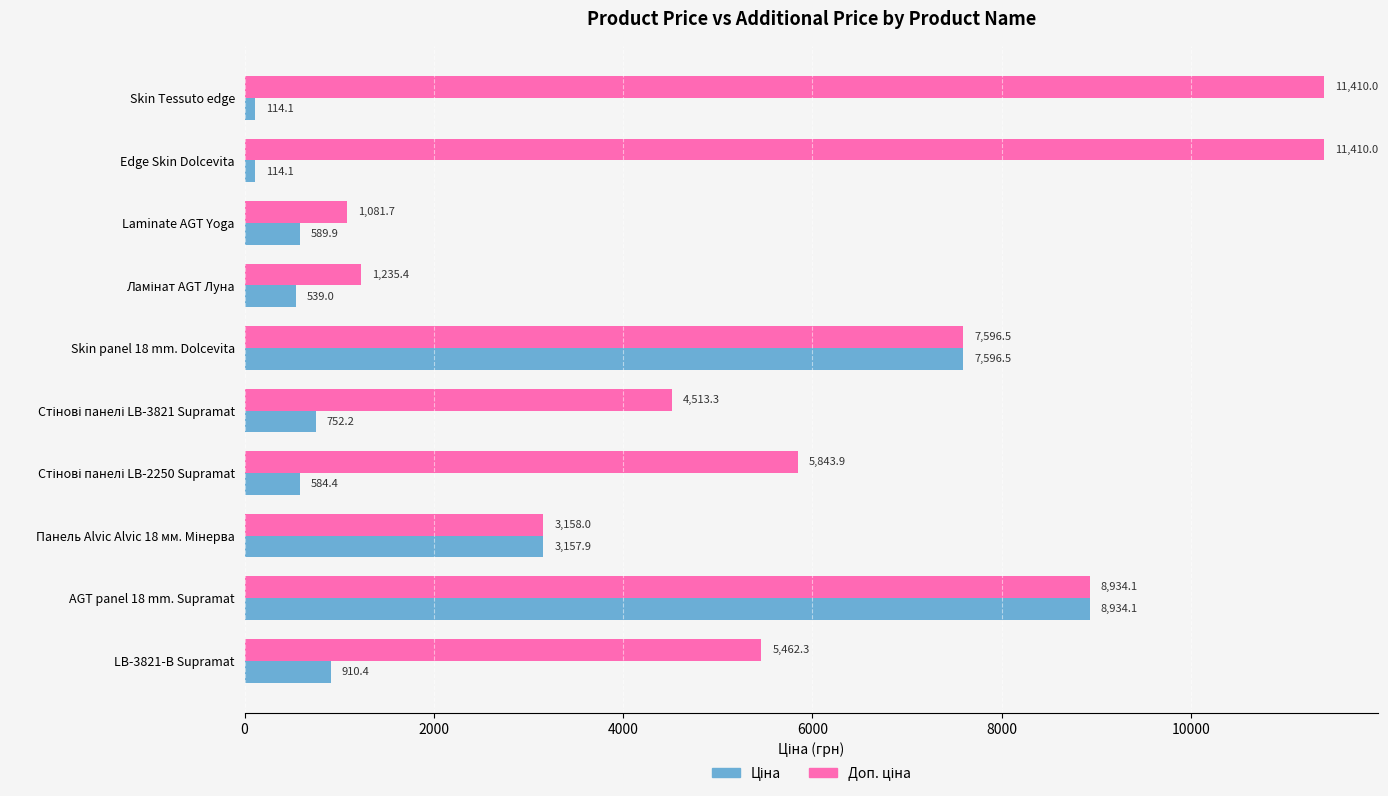

What is the smallest value displayed?

114.1